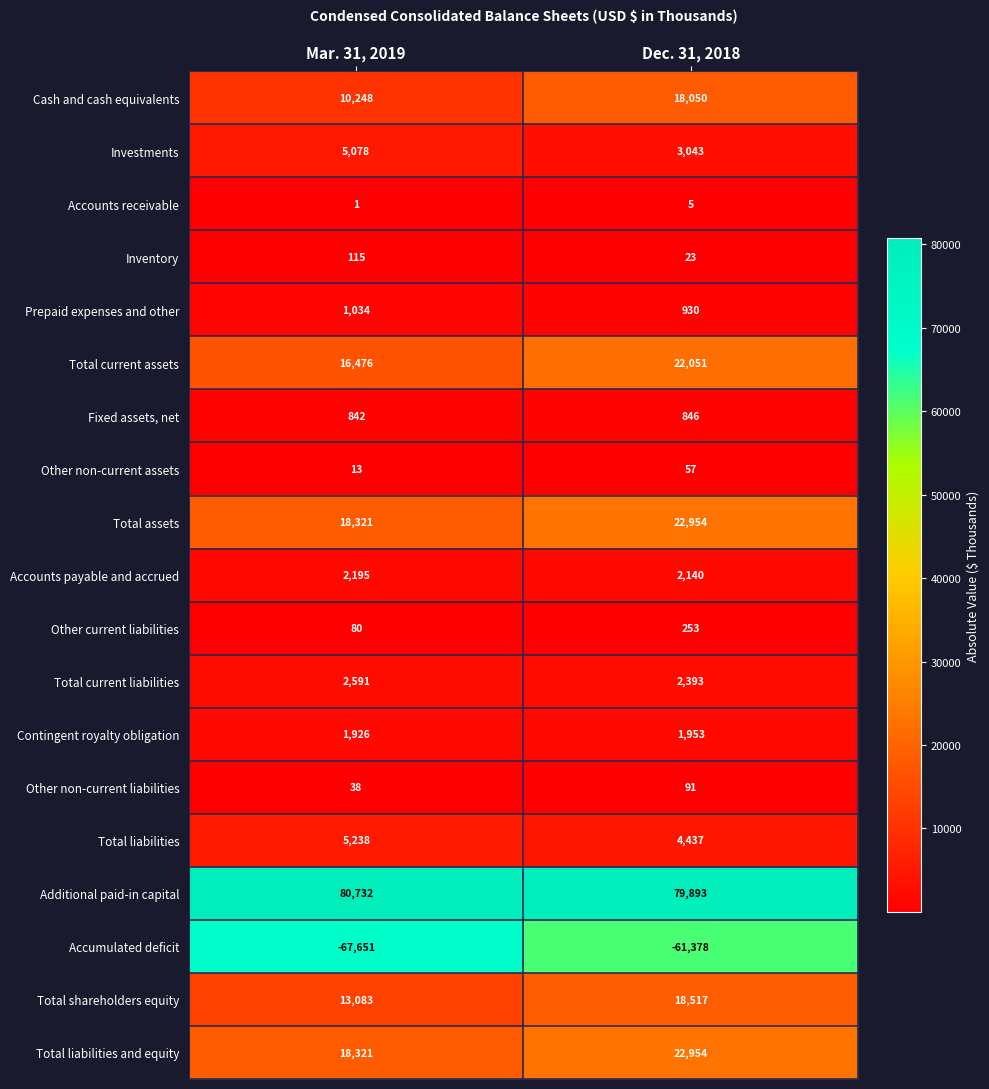

Between Mar. 31, 2019 and Dec. 31, 2018, which series saw the biggest shift?

Cash and cash equivalents